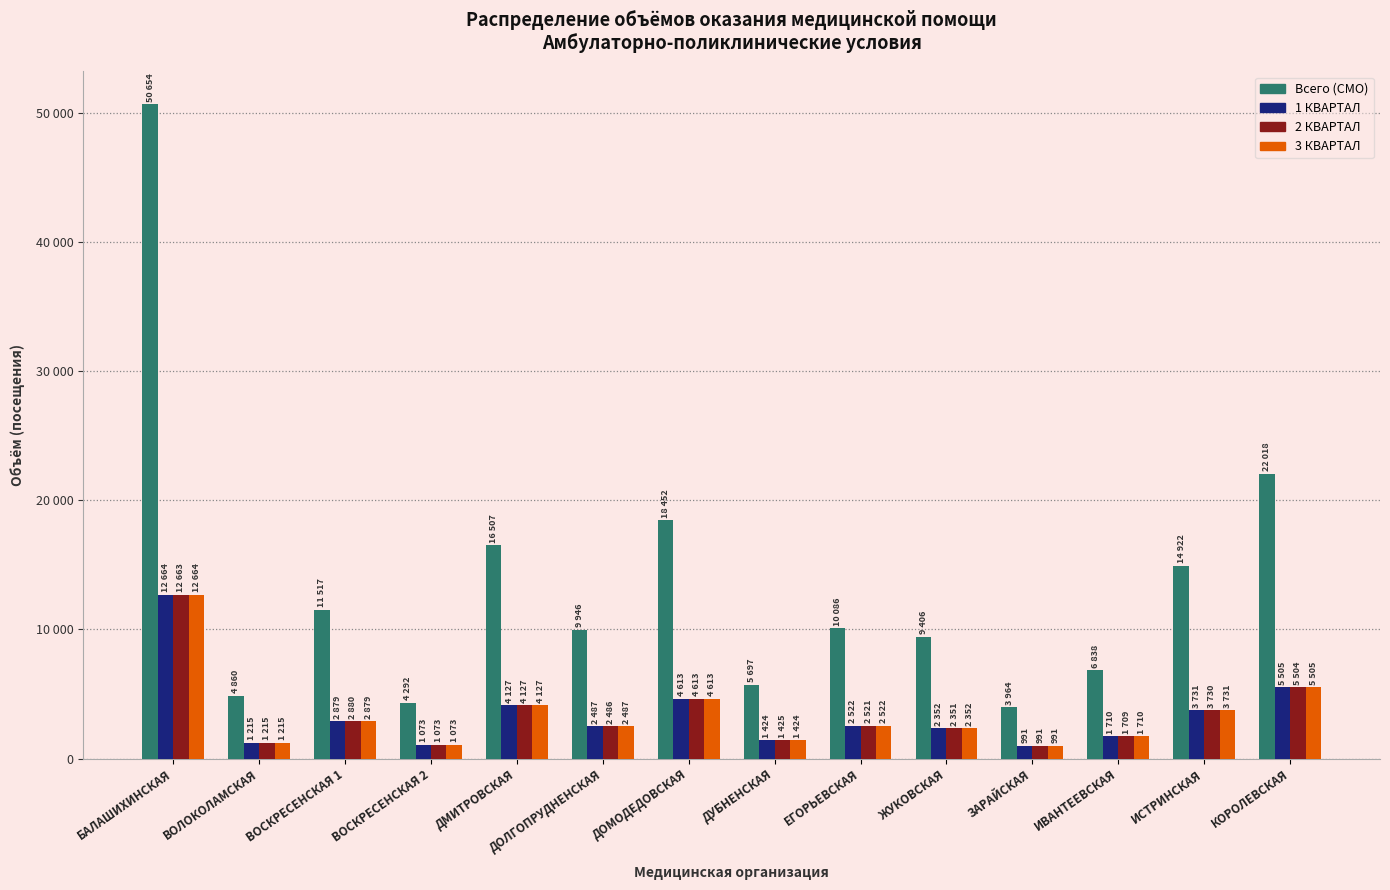

Are the bars horizontal?

No